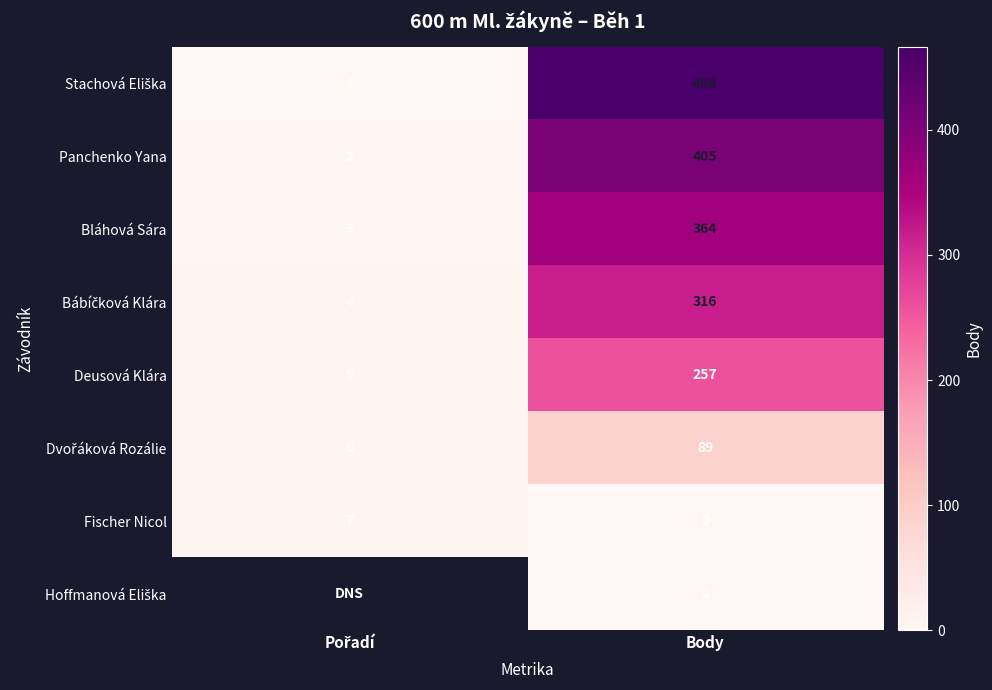

What is the maximum value for Panchenko Yana?

405